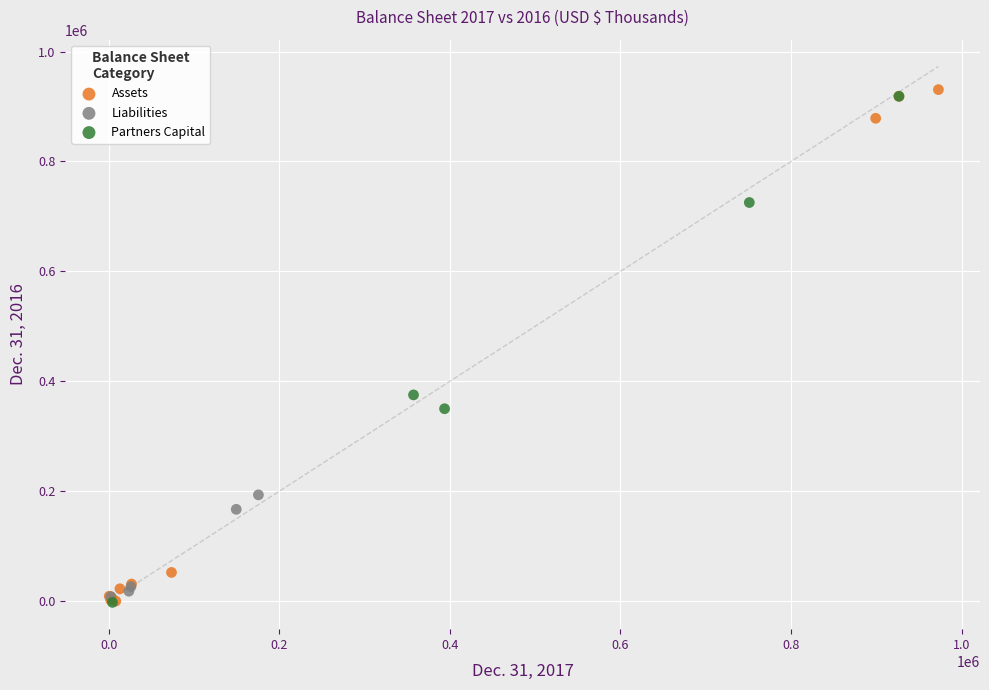

Which series has the widest spread of Y values?

Assets